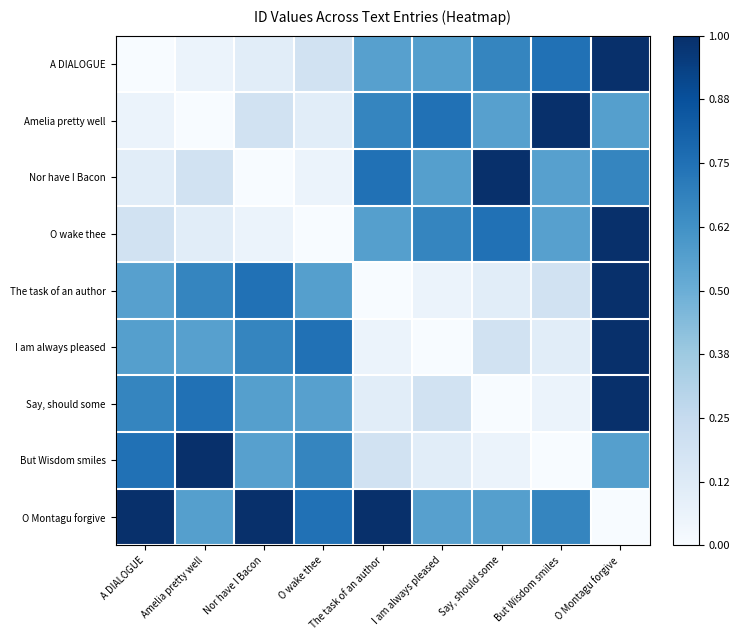

Which series has the largest total across all categories?

O Montagu forgive